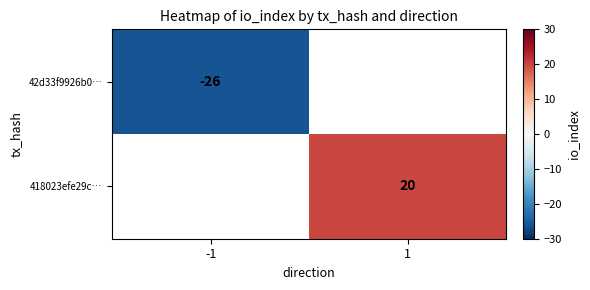

Is it true that 42d33f9926b0… equals -8 at -1?

False